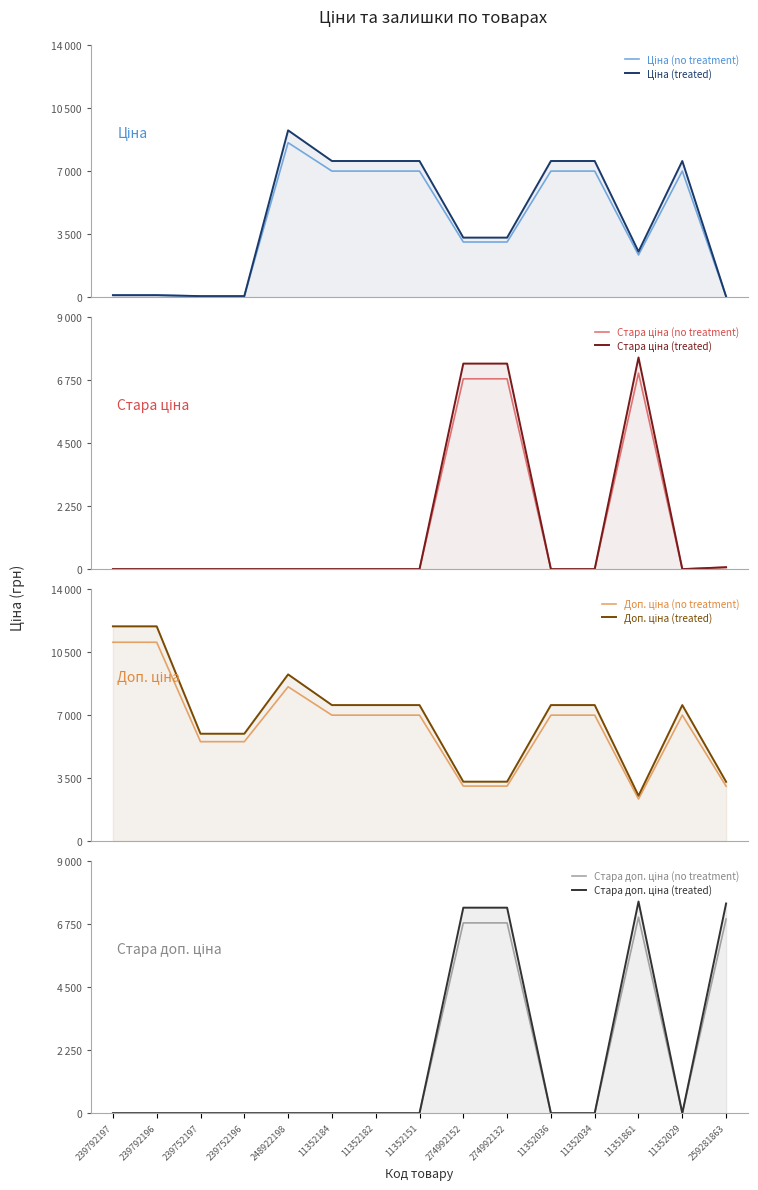

At which label is Стара доп. ціна closest to 3501?

274992152